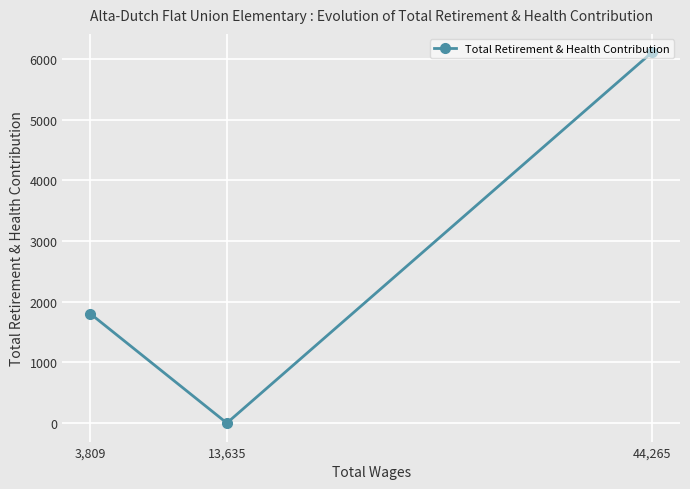

At which category does the chart reach its minimum across all series?

13,635